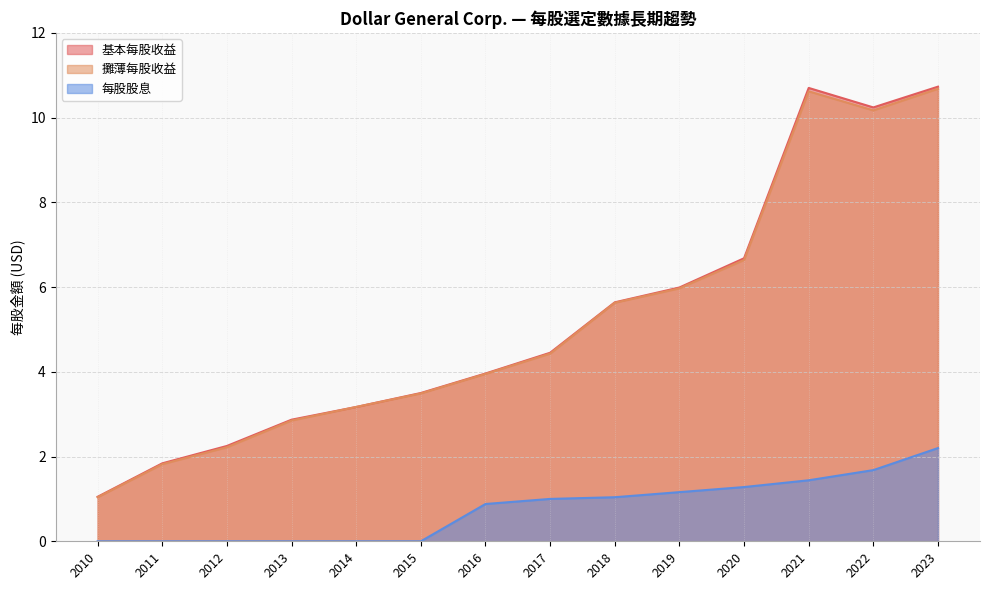

What is the average value of the 攤薄每股收益 series?

5.2